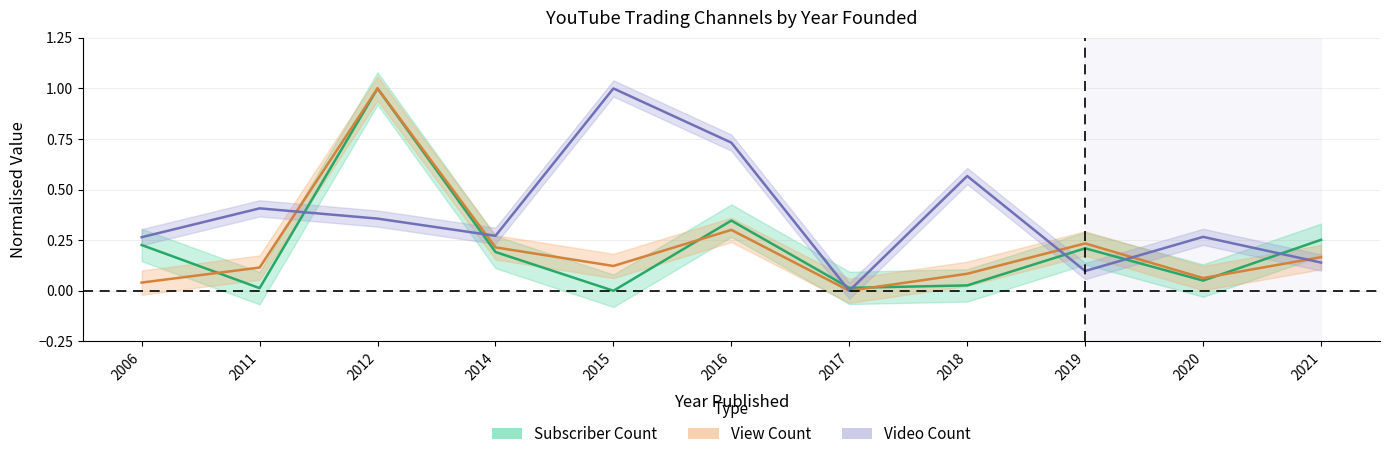

Which series changed the most between 2012 and 2016?

View Count